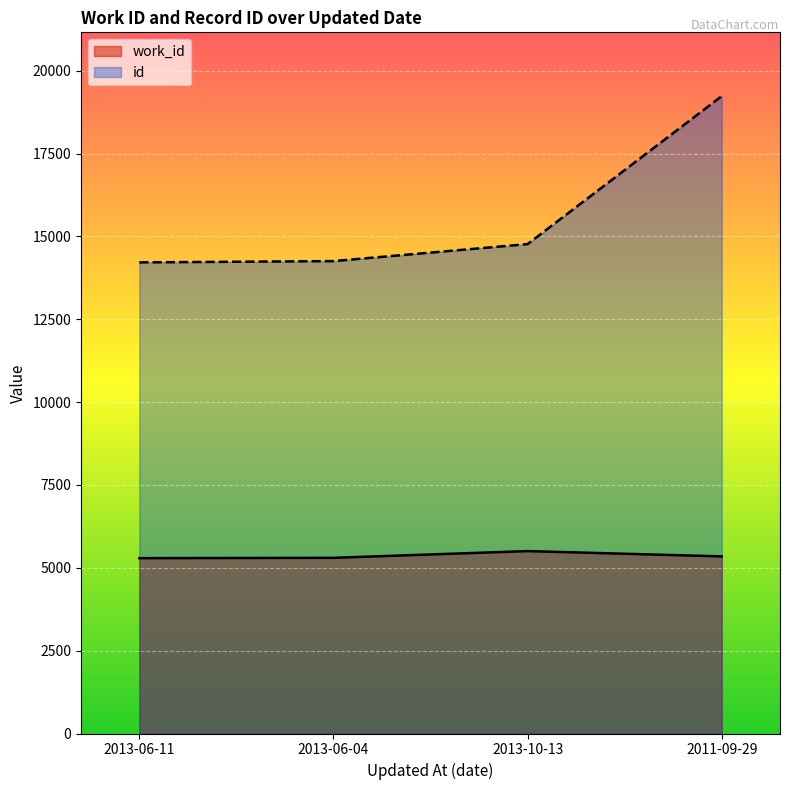

List the series in order of their overall mean, highest first.

id, work_id